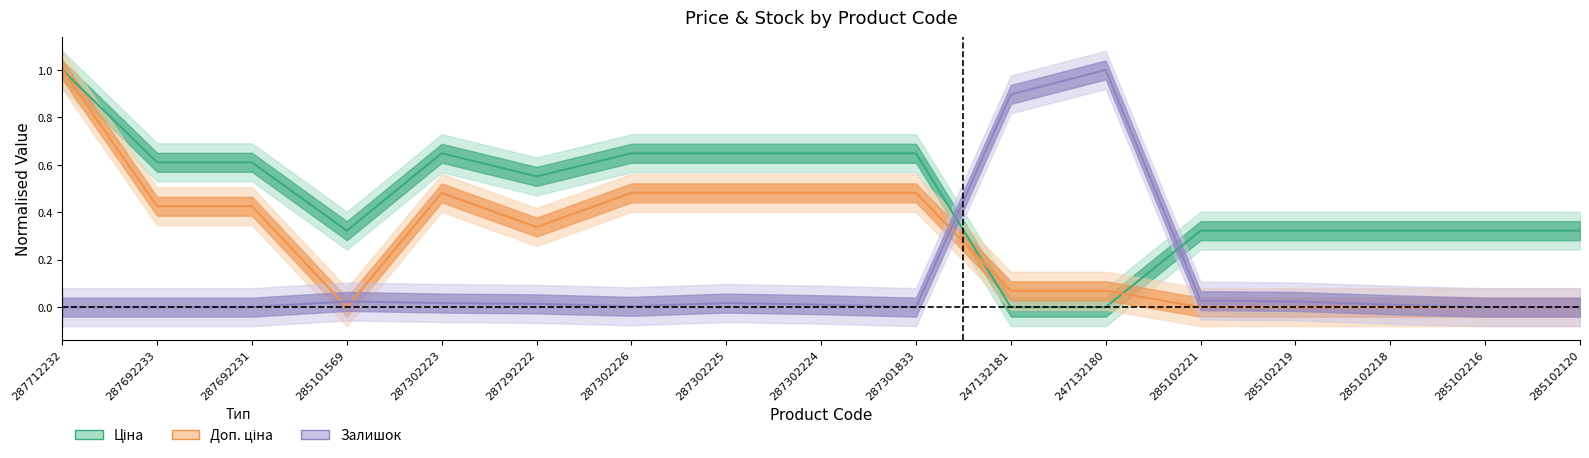

What is the average value of the Залишок series?

0.1